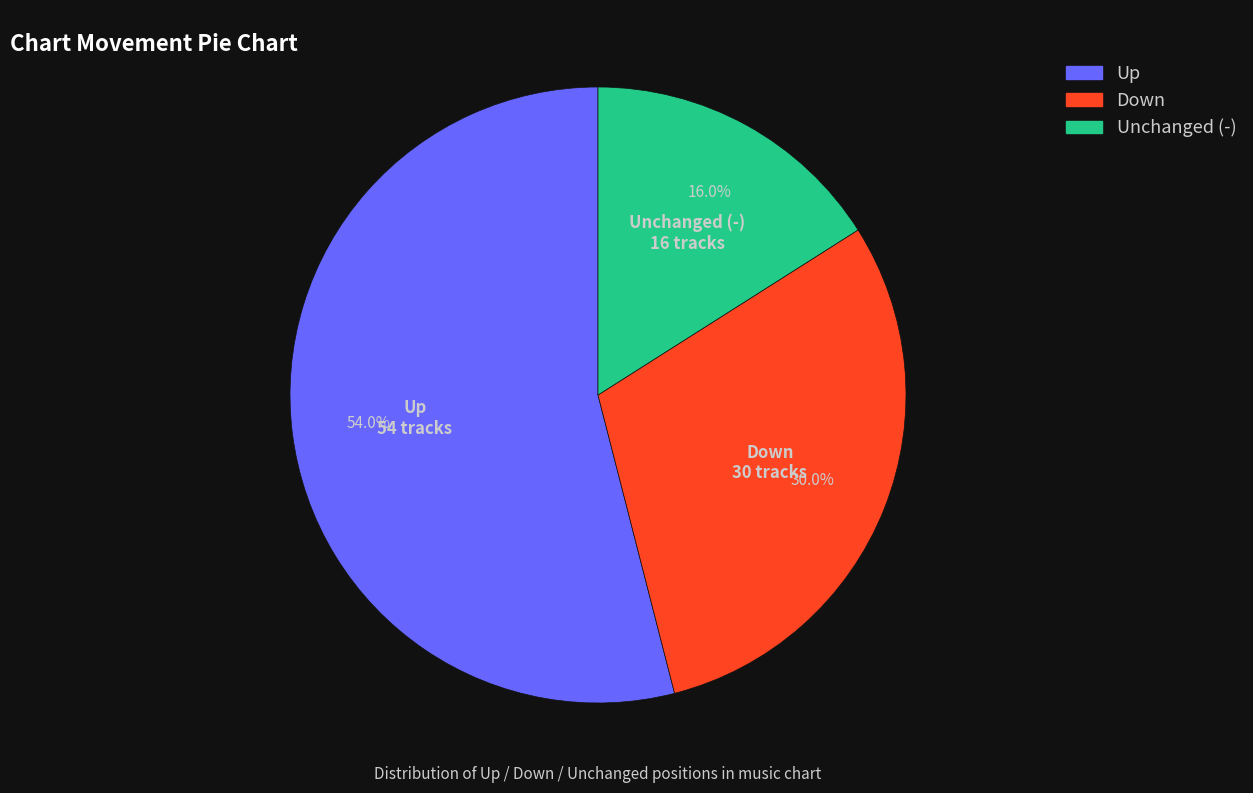

Is there any slice that represents more than half of the pie?

Yes